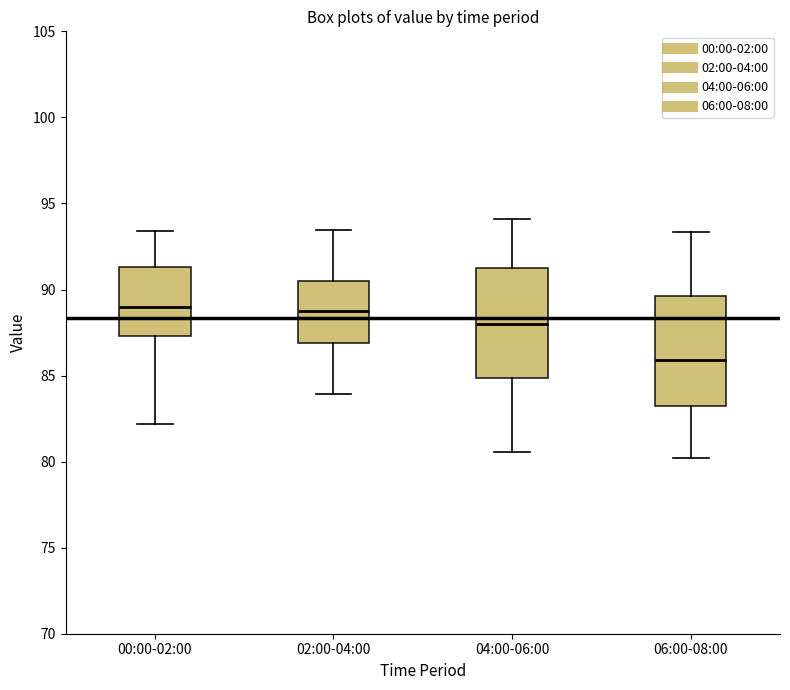

Reading left to right, transcribe this box plot: for each box, give where its median line is, the range the box spans, and where its two whiskers end, as read against the y-axis. The values are not printed on the chart, so give them approximately, as read against the axis.

00:00-02:00: median 89.0, box 87.5 to 91.5, whiskers 82.0 to 93.5
02:00-04:00: median 88.5, box 87.0 to 90.5, whiskers 84.0 to 93.5
04:00-06:00: median 88.0, box 85.0 to 91.0, whiskers 80.5 to 94.0
06:00-08:00: median 86.0, box 83.0 to 89.5, whiskers 80.0 to 93.5